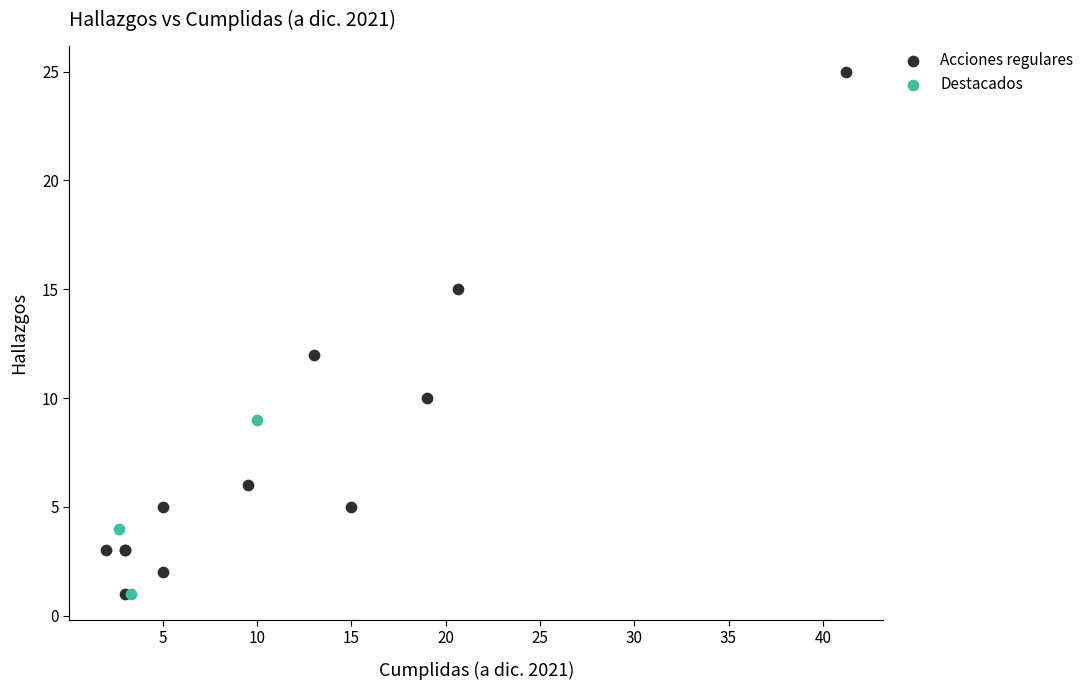

Which series reaches the maximum Y coordinate?

Acciones regulares